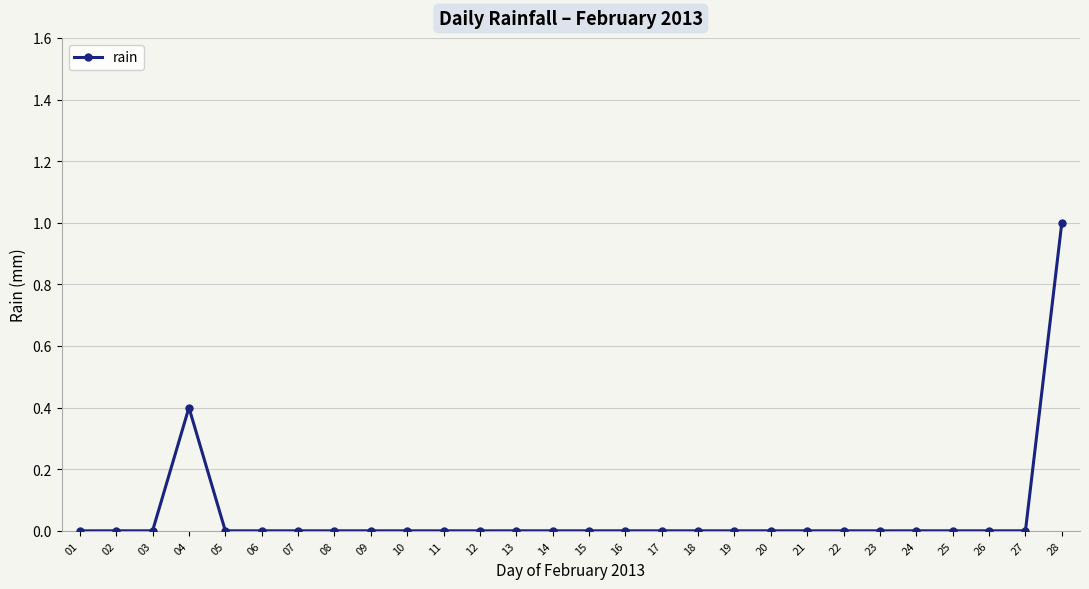

True or false: there are more than 0 points higher than both neighbors.

True